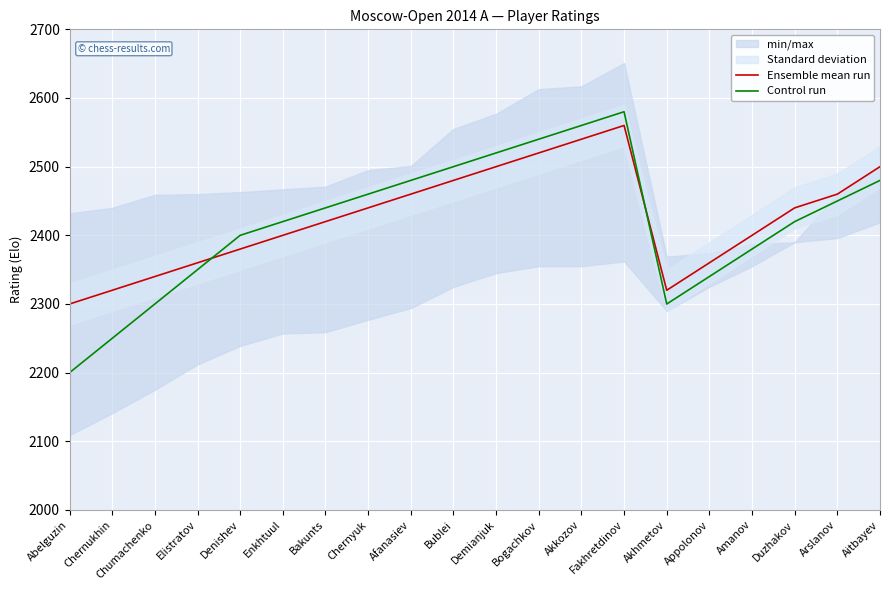

The Ensemble mean run series shows 2300 at Abelguzin. True or false?

True